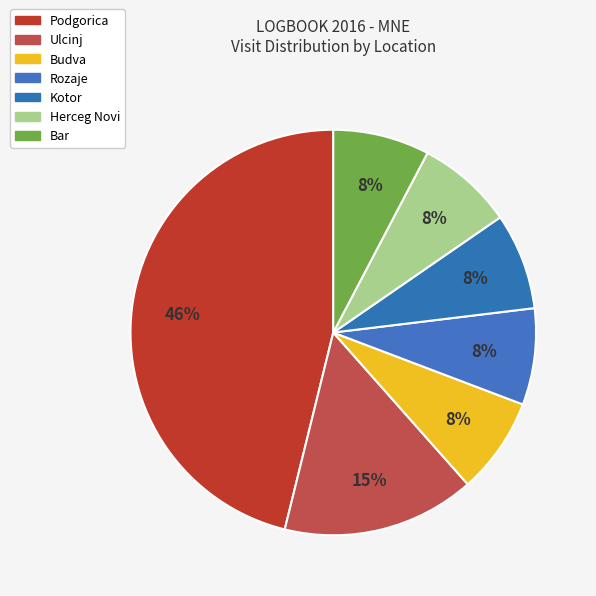

What percentage is the Ulcinj slice, to the nearest percent?

15%